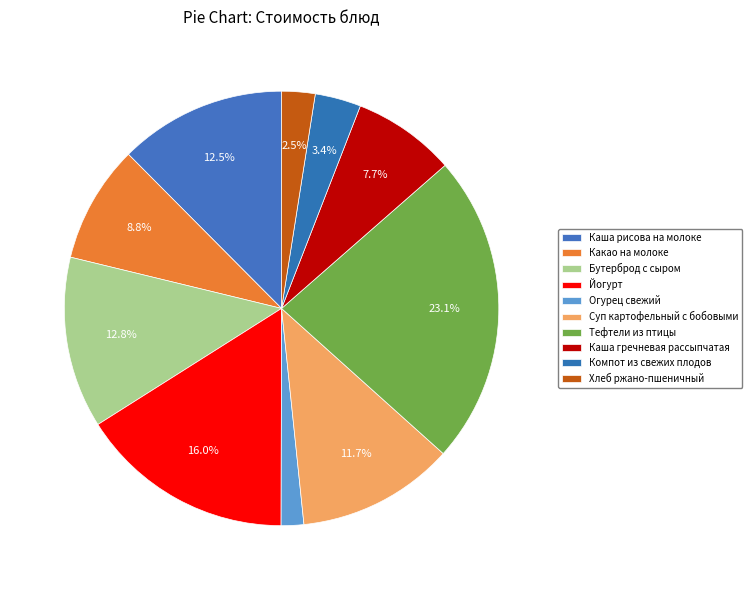

How many segments does this pie chart have?

10